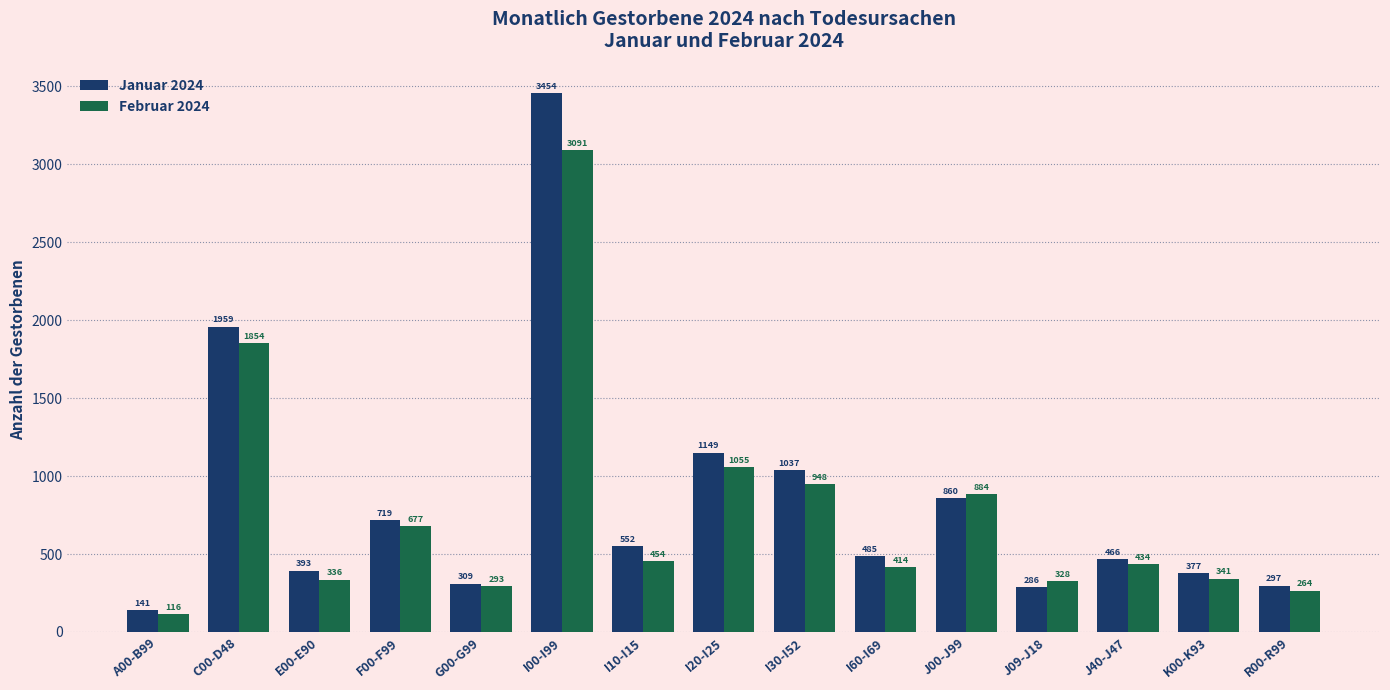

At which category does the chart reach its minimum across all series?

A00-B99